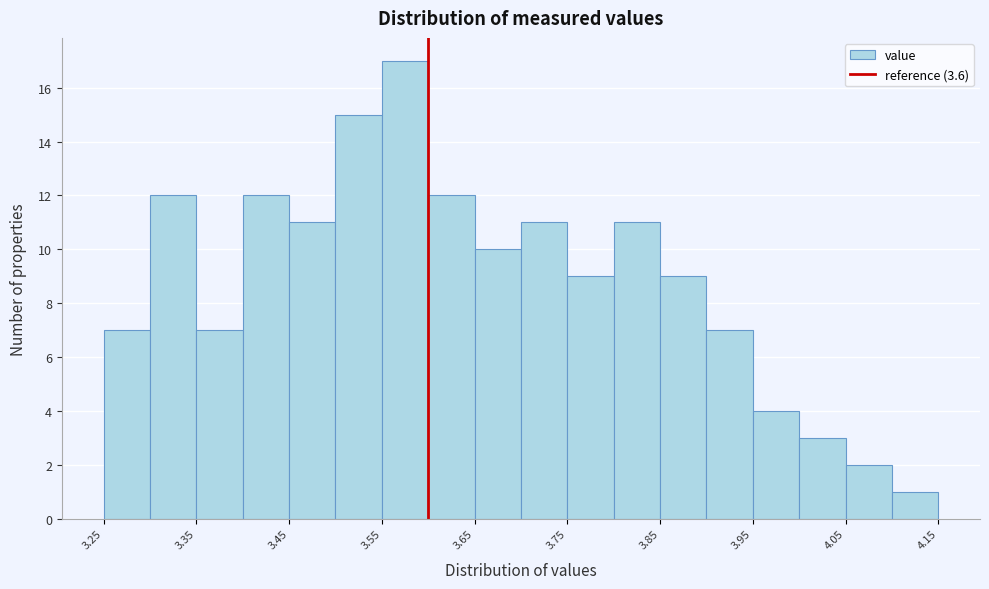

Over which range of the x-axis is the bar tallest?

3.55 to 3.60